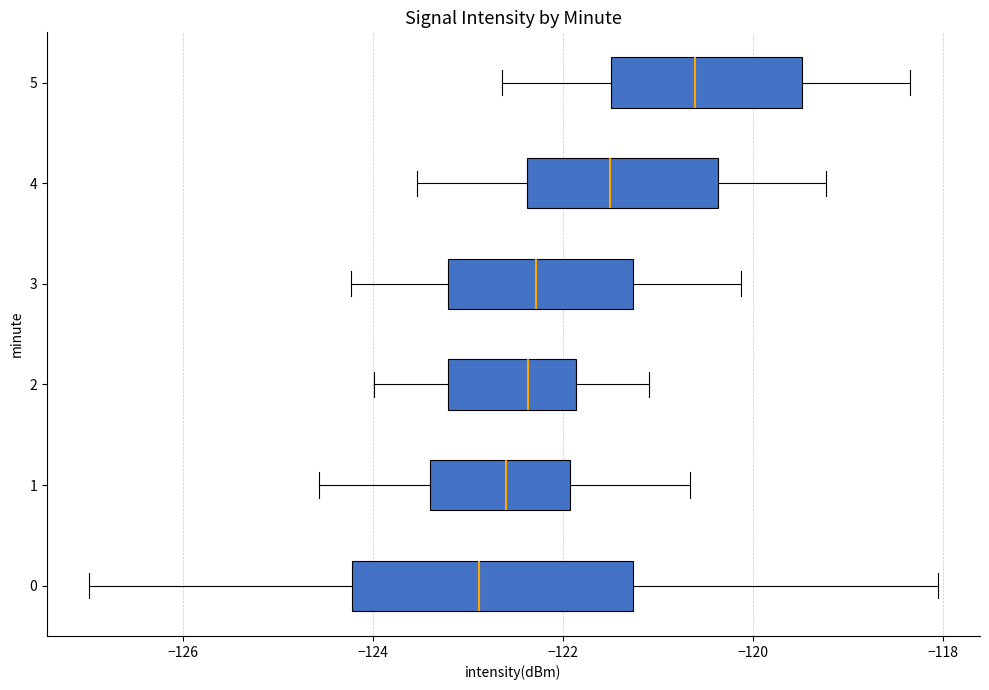

Reading bottom to top, transcribe this box plot: for each box, give where its median line is, the range the box spans, and where its two whiskers end, as read against the x-axis. The values are not printed on the chart, so give them approximately, as read against the axis.

0: median -122.8, box -124.2 to -121.2, whiskers -127.0 to -118.0
1: median -122.6, box -123.4 to -122.0, whiskers -124.6 to -120.6
2: median -122.4, box -123.2 to -121.8, whiskers -124.0 to -121.0
3: median -122.2, box -123.2 to -121.2, whiskers -124.2 to -120.2
4: median -121.6, box -122.4 to -120.4, whiskers -123.6 to -119.2
5: median -120.6, box -121.4 to -119.4, whiskers -122.6 to -118.4